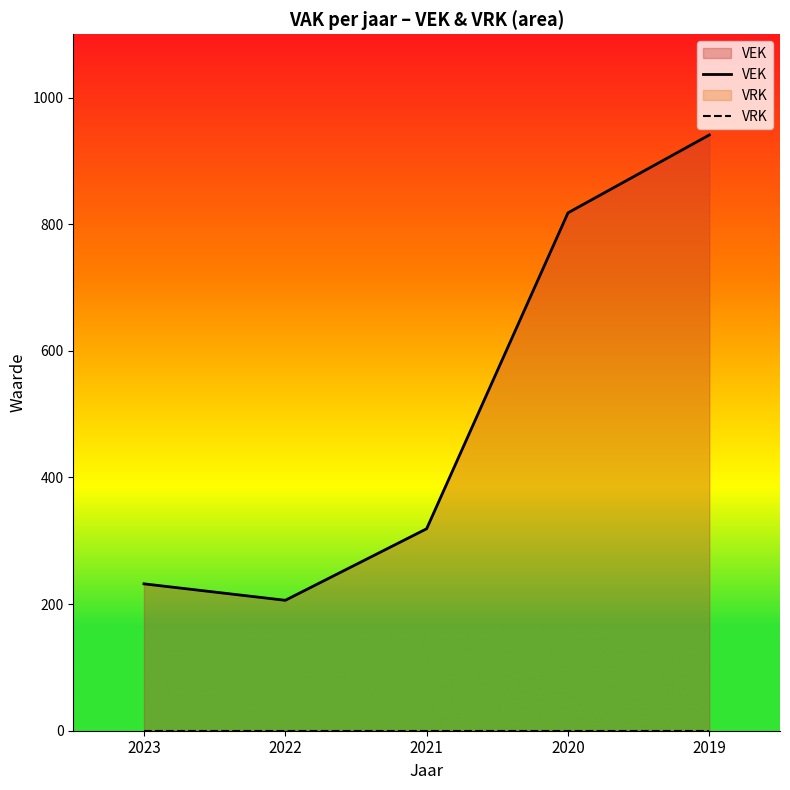

Between 2020 and 2019, which series saw the biggest shift?

VEK